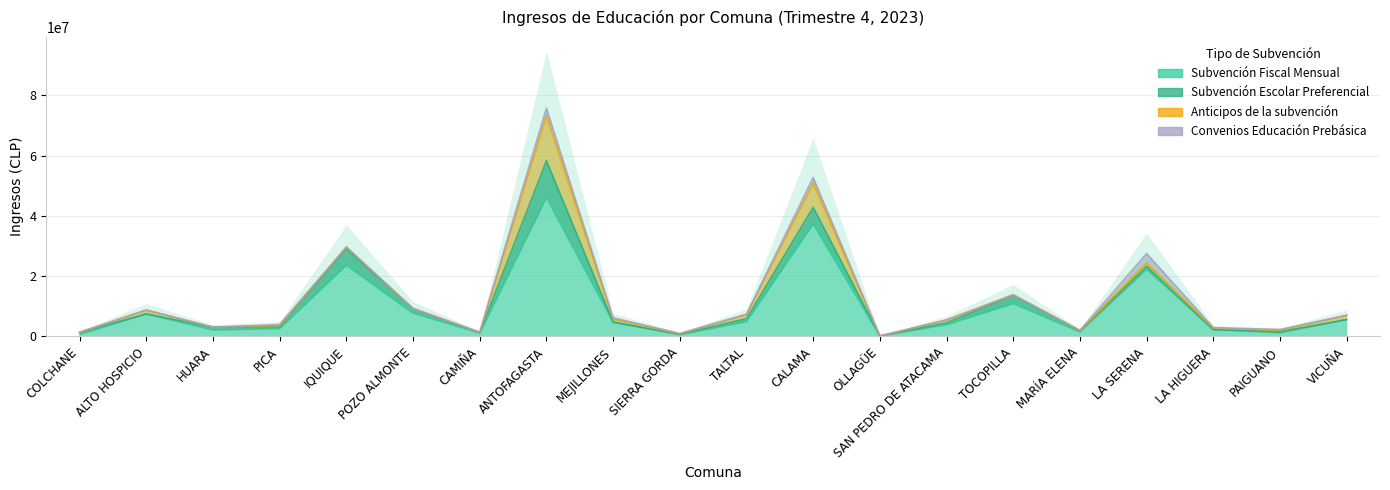

What are all the series names shown in the legend?

Subvención Fiscal Mensual, Subvención Escolar Preferencial, Anticipos de la subvención, Convenios Educación Prebásica